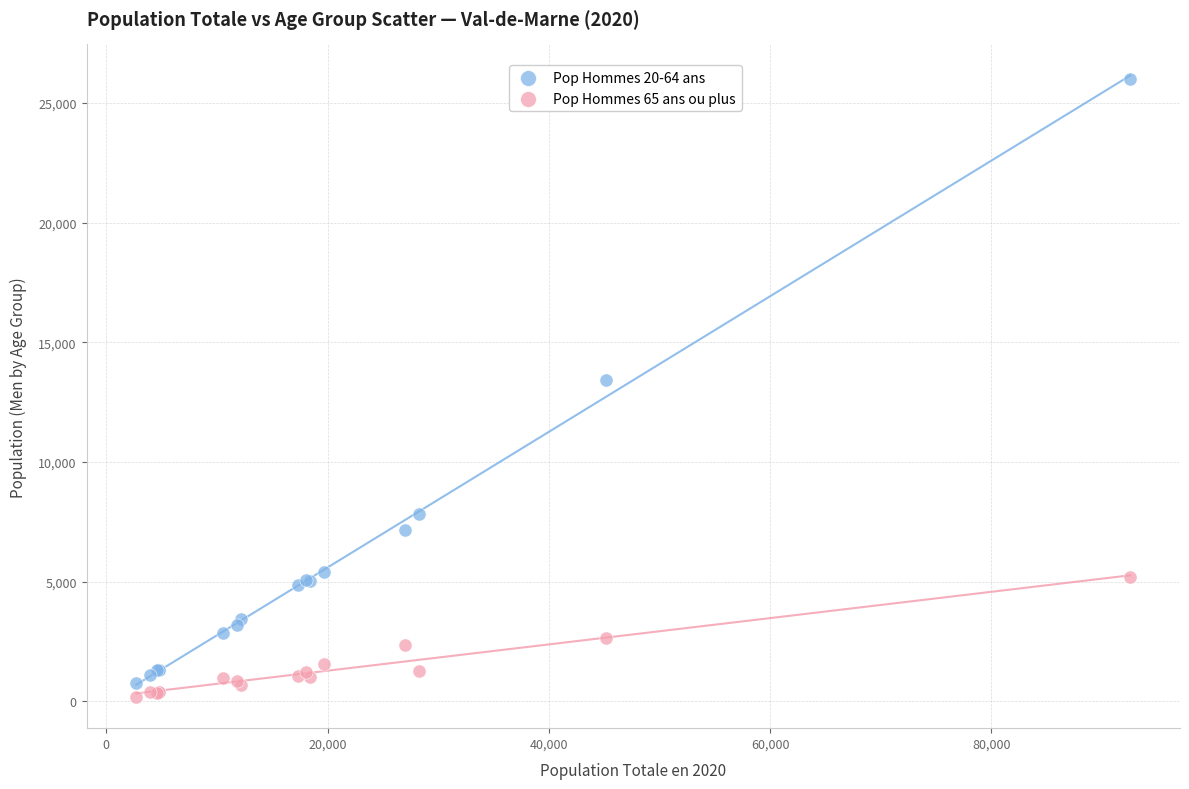

What are all the series names shown in the legend?

Pop Hommes 20-64 ans, Pop Hommes 65 ans ou plus